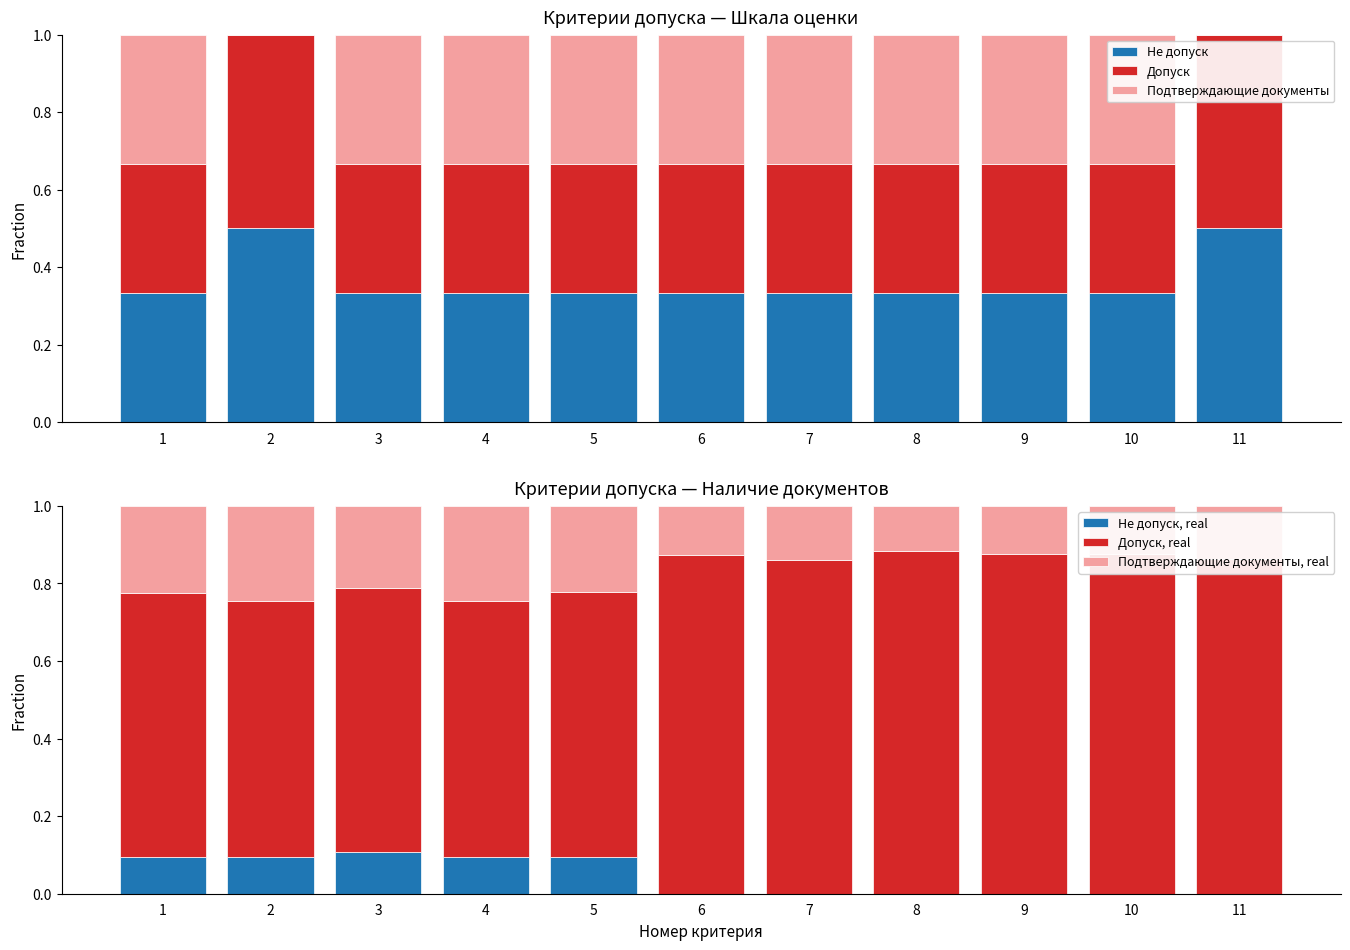

Is the value of Подтверждающие документы, real at 4 greater than the value of Подтверждающие документы at 4?

No